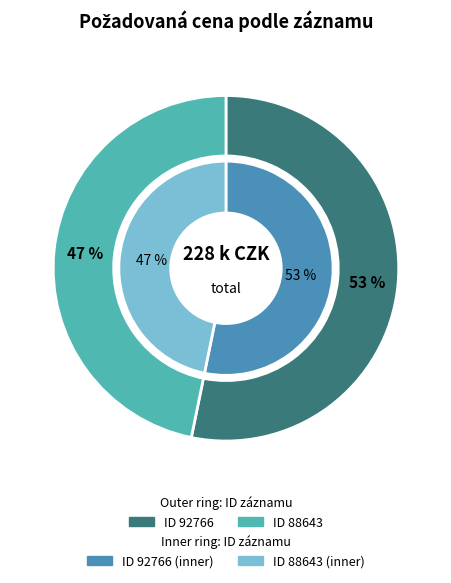

True or false: 88643 accounts for 56% of the total.

False